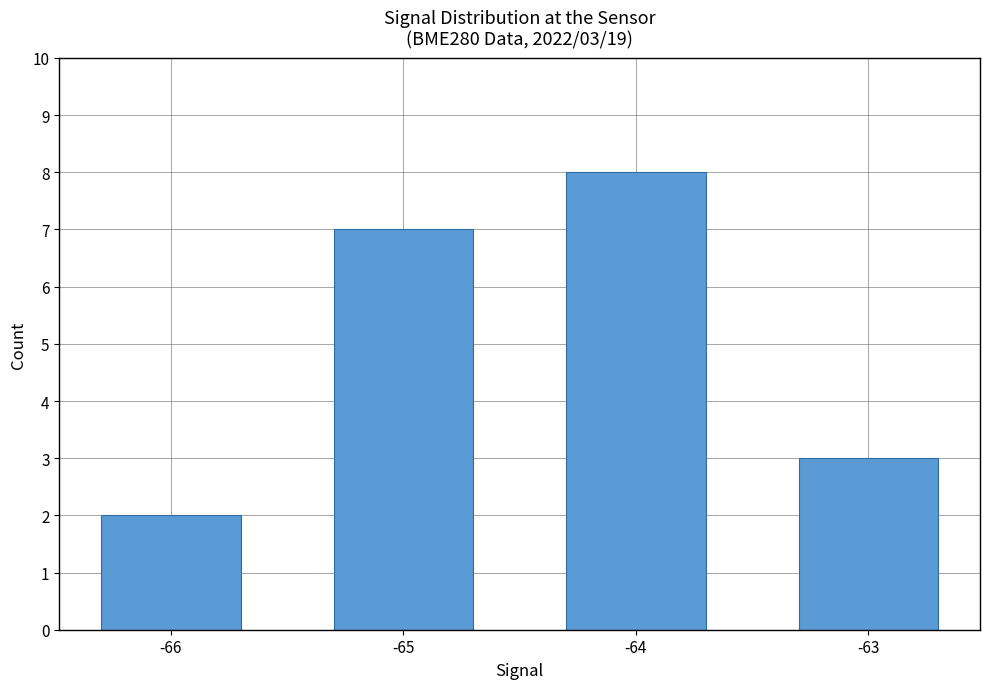

True or false: the data shows 3 at -63.

True